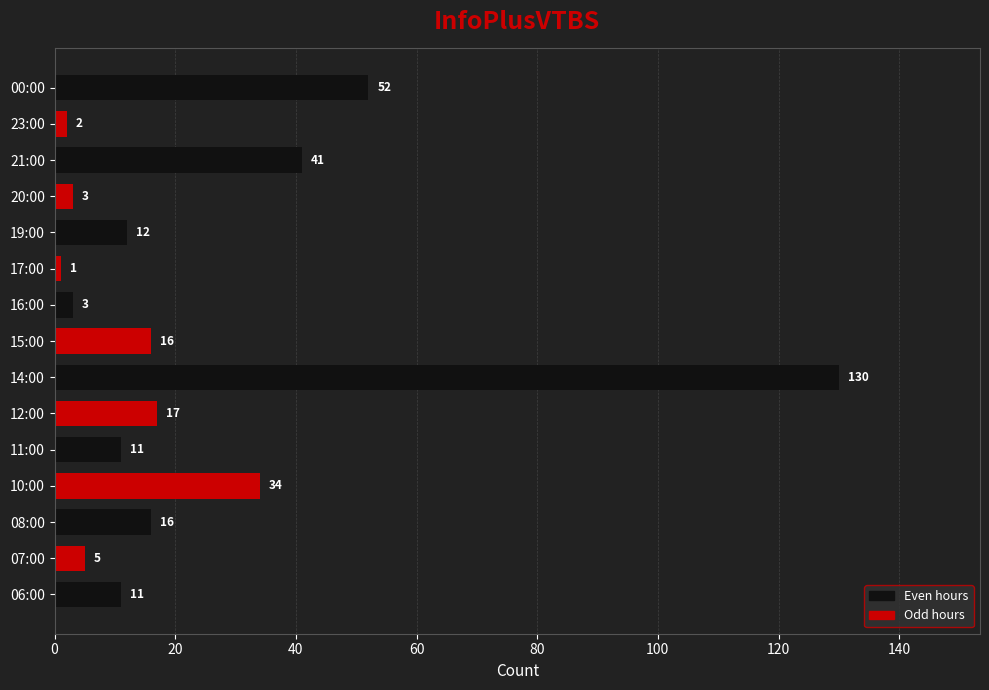

Count the number of categories in the chart.

15